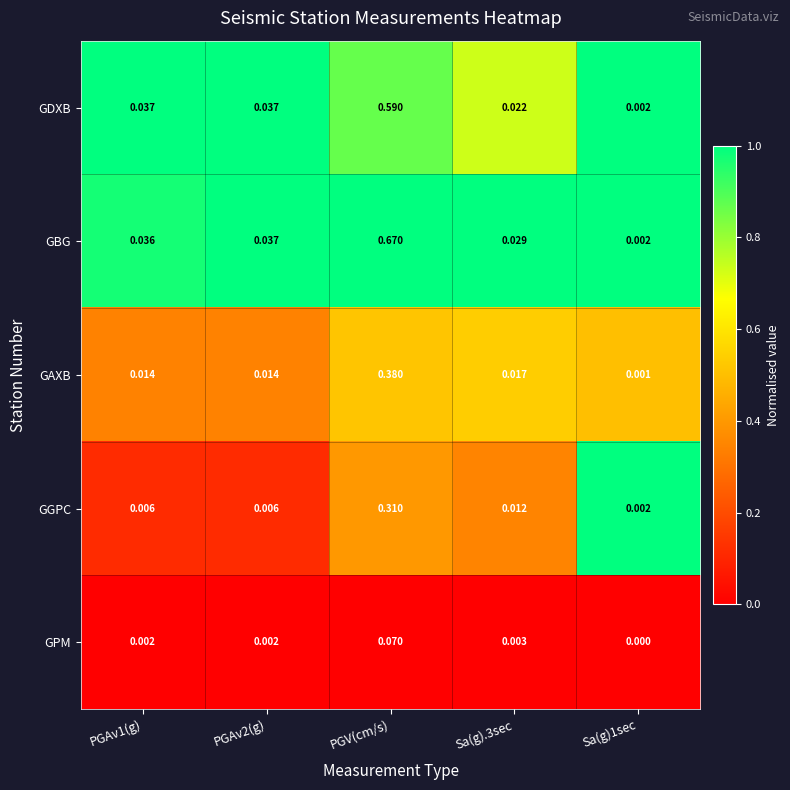

At which category is the sum across all series the highest?

PGV(cm/s)